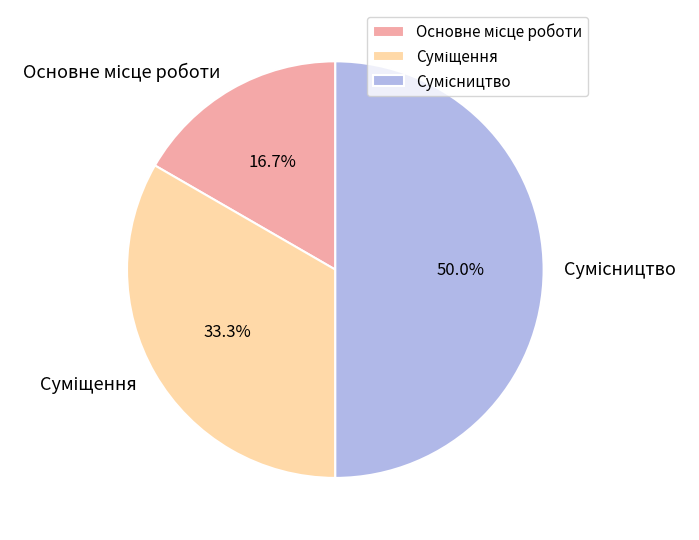

What is the change in value from Основне місце роботи to Суміщення?

+1